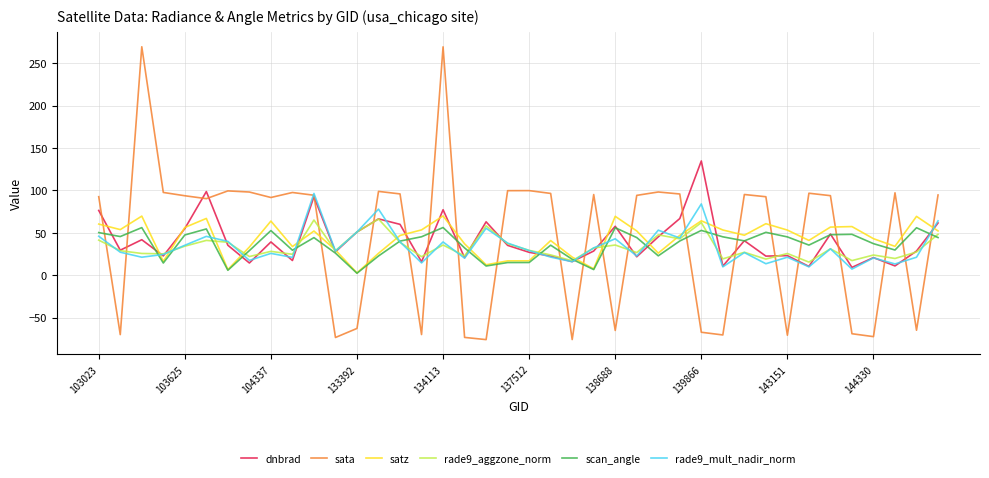

How many values in the satz series exceed 47?

21